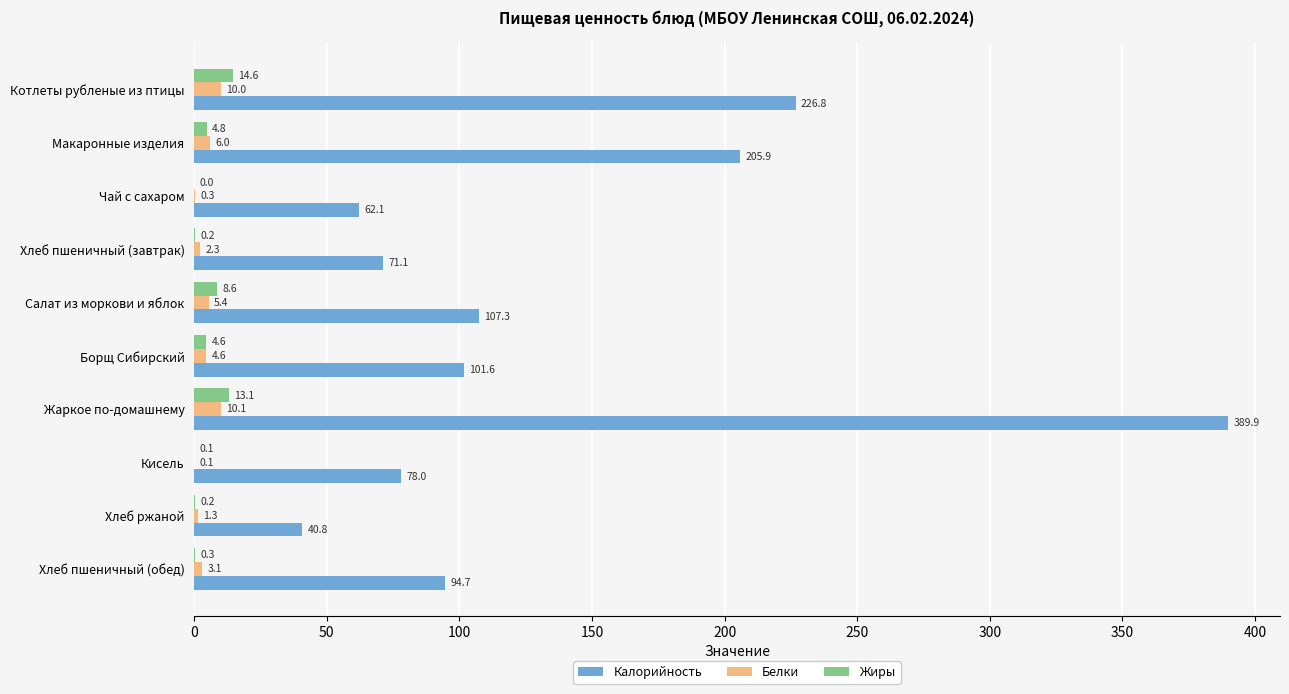

Between Салат из моркови и яблок and Борщ Сибирский, which series saw the biggest shift?

Калорийность